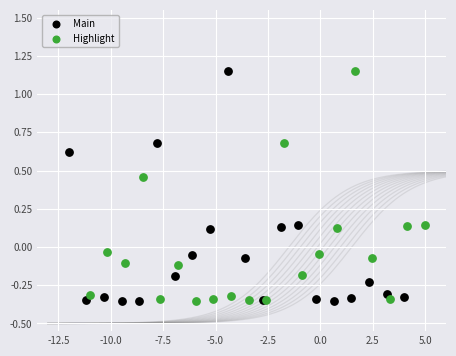

What are all the series names shown in the legend?

Main, Highlight